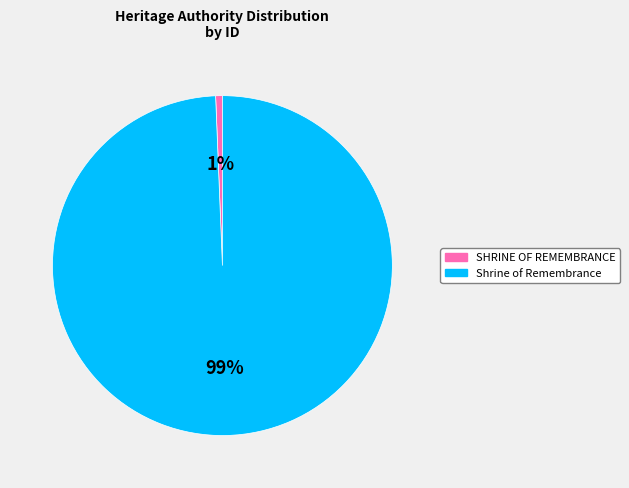

How many slices are in this pie chart?

2